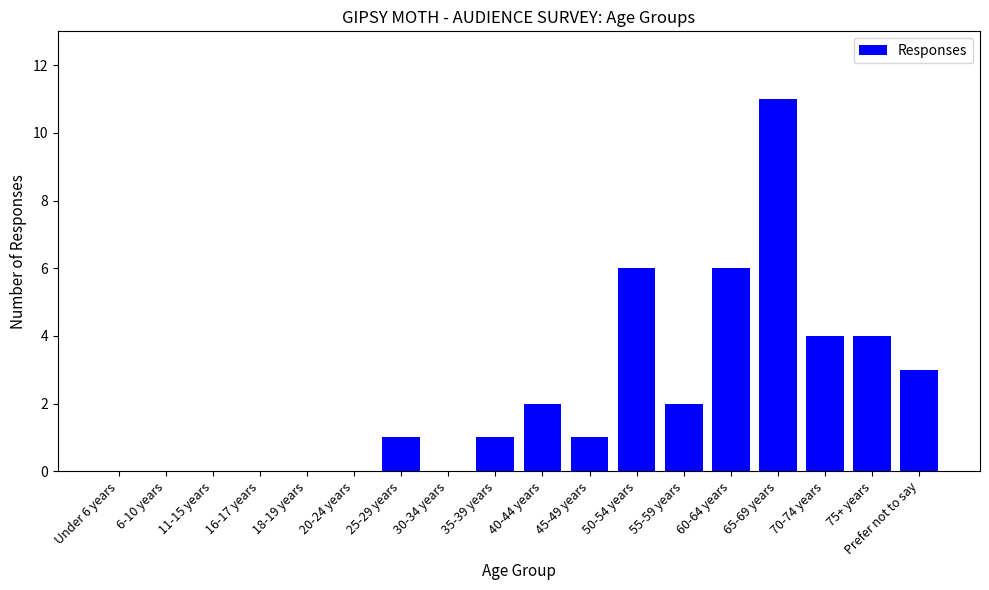

Reading left to right, list all the values displayed in this chart.

0	0	0	0	0	0	1	0	1	2	1	6	2	6	11	4	4	3